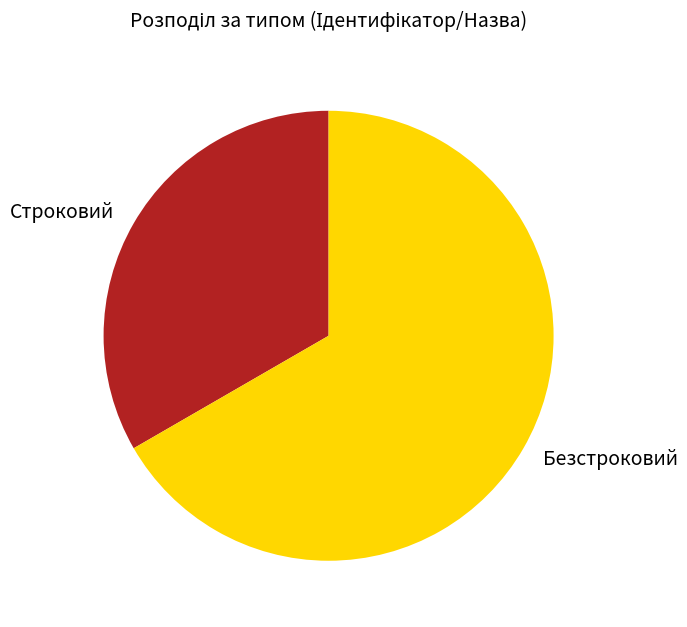

Combined, do Строковий and Безстроковий account for over 50%?

Yes